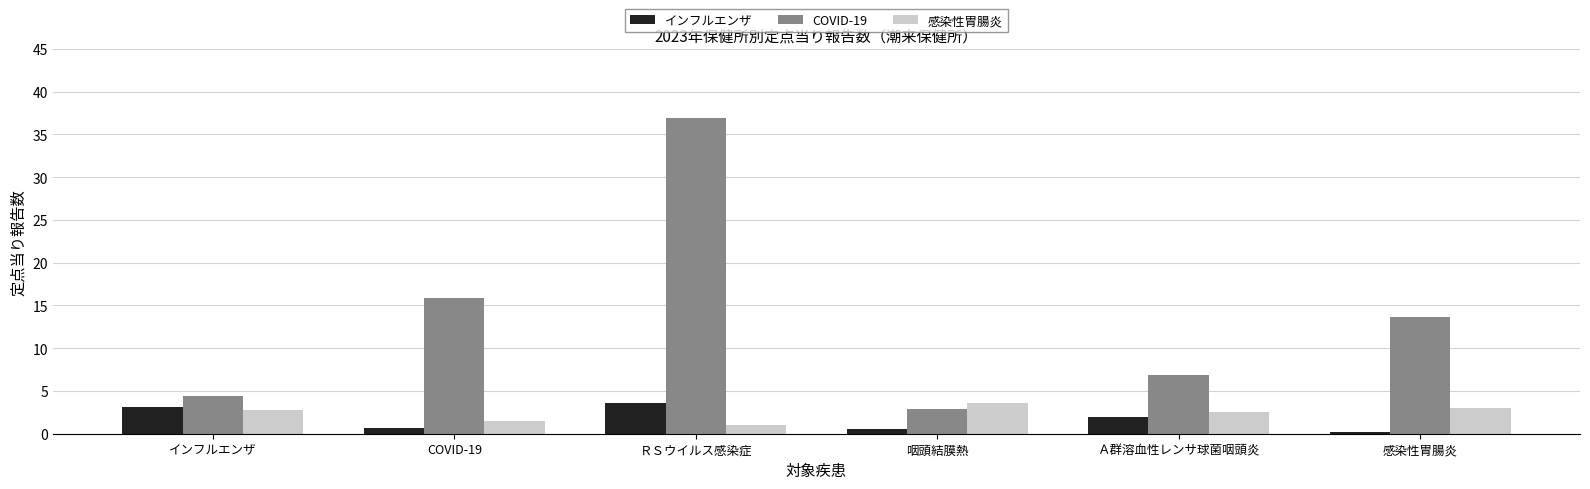

At which label does COVID-19 reach its peak?

ＲＳウイルス感染症